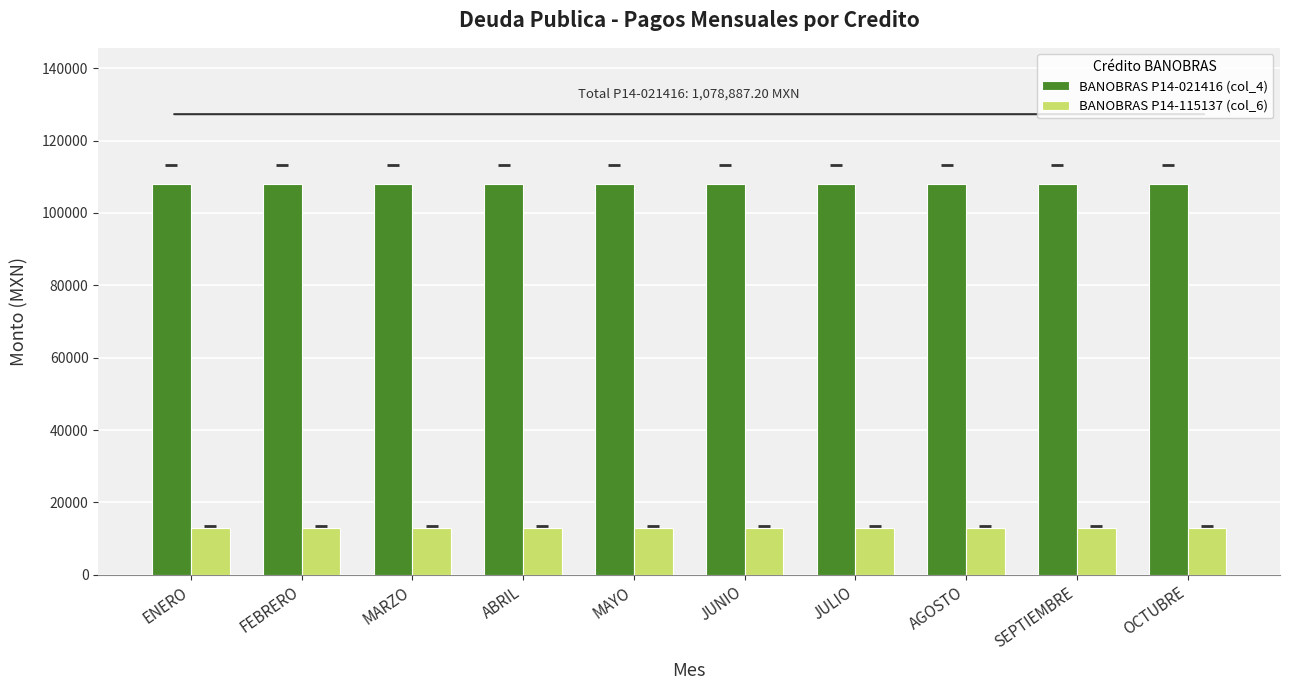

What is the label of the 7th bar from the left?

JULIO